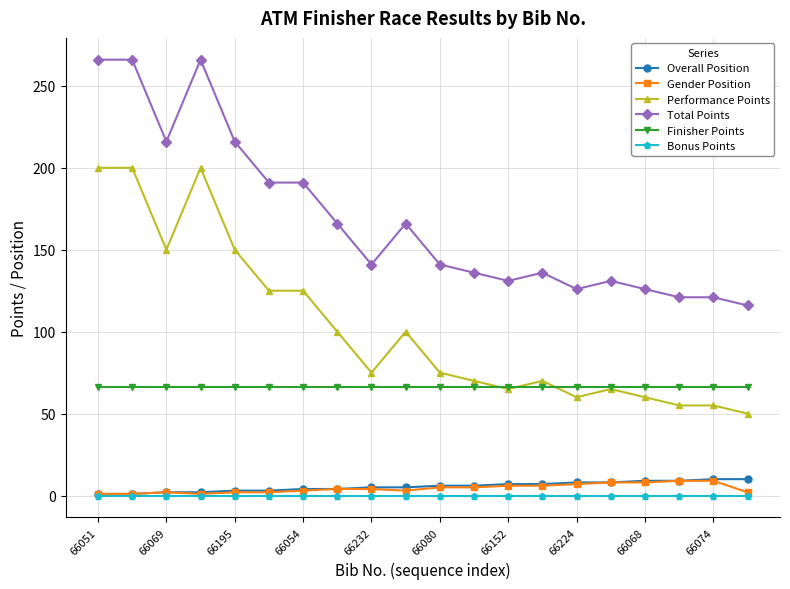

Which series has the largest total across all categories?

Total Points